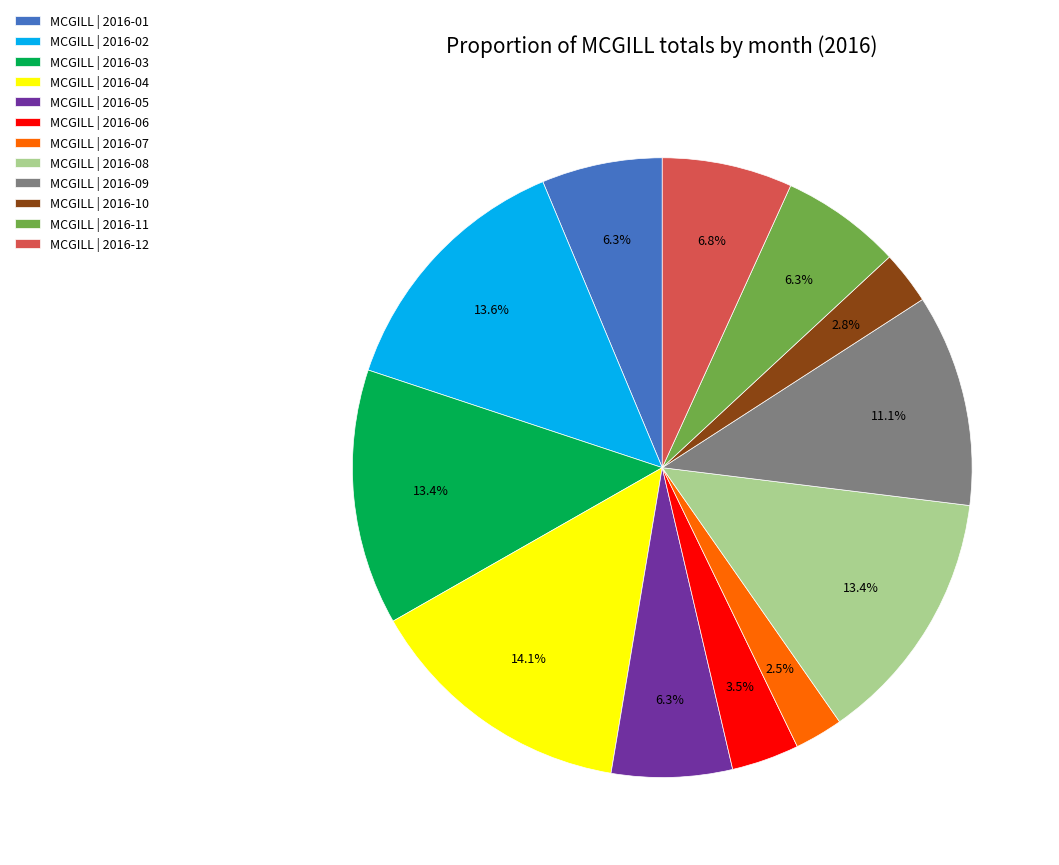

How many slices are in this pie chart?

12